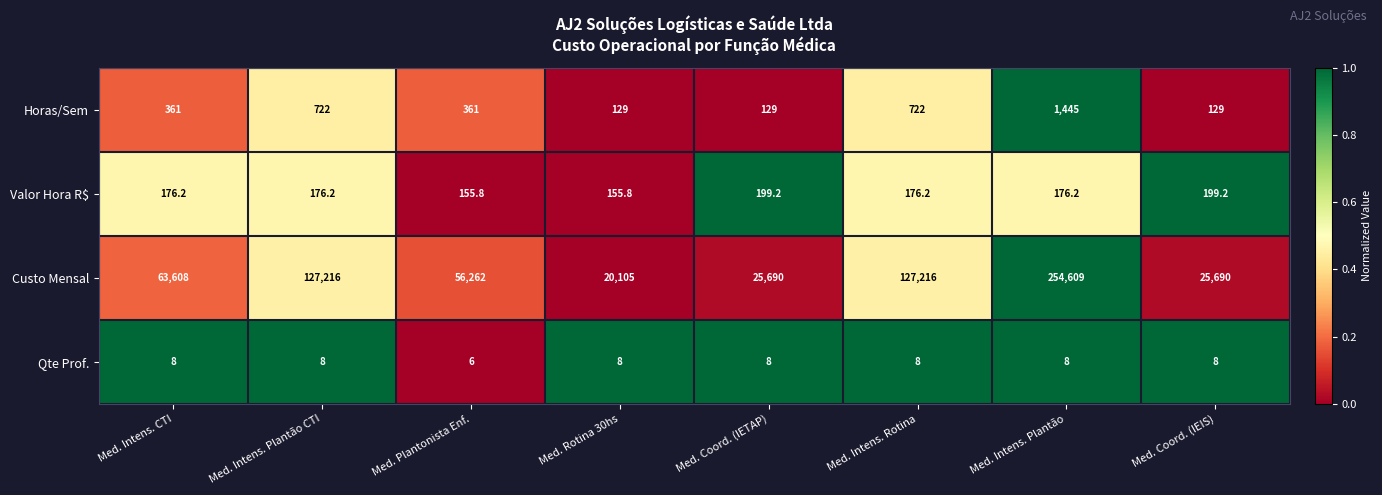

Is it true that Valor Hora R$ equals 199.2 at Med. Coord. (IETAP)?

True